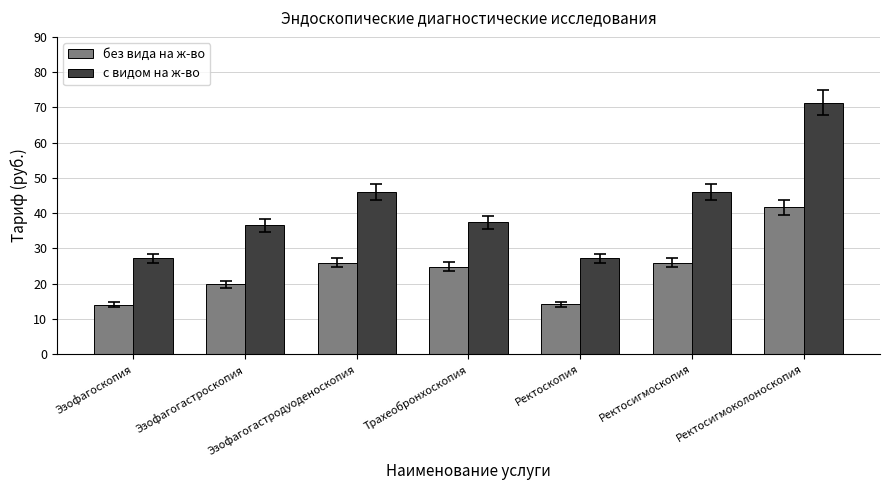

What is the value of the с видом на ж-во bar at the 3rd from the left?

46.0